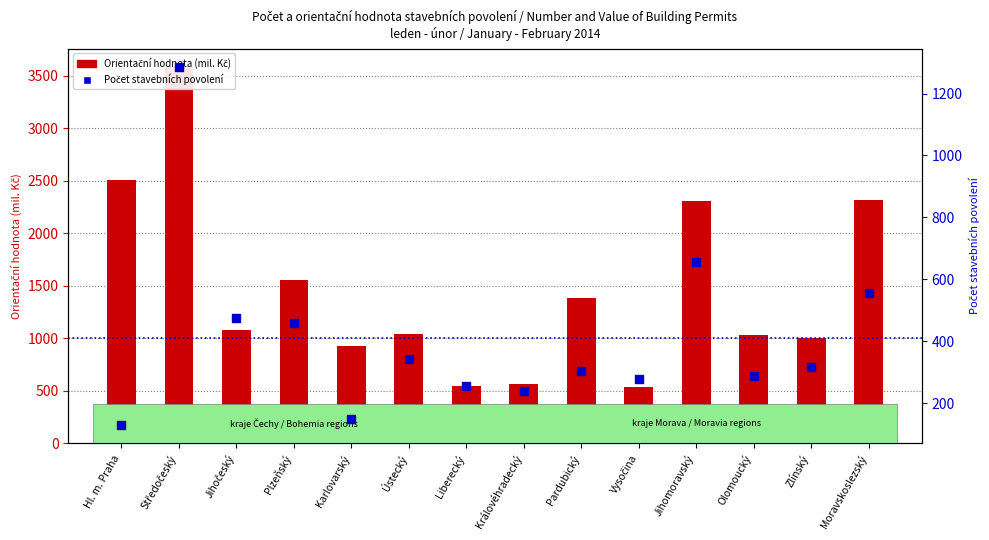

Which series has the widest spread of Y values?

Orientační hodnota (mil. Kč)